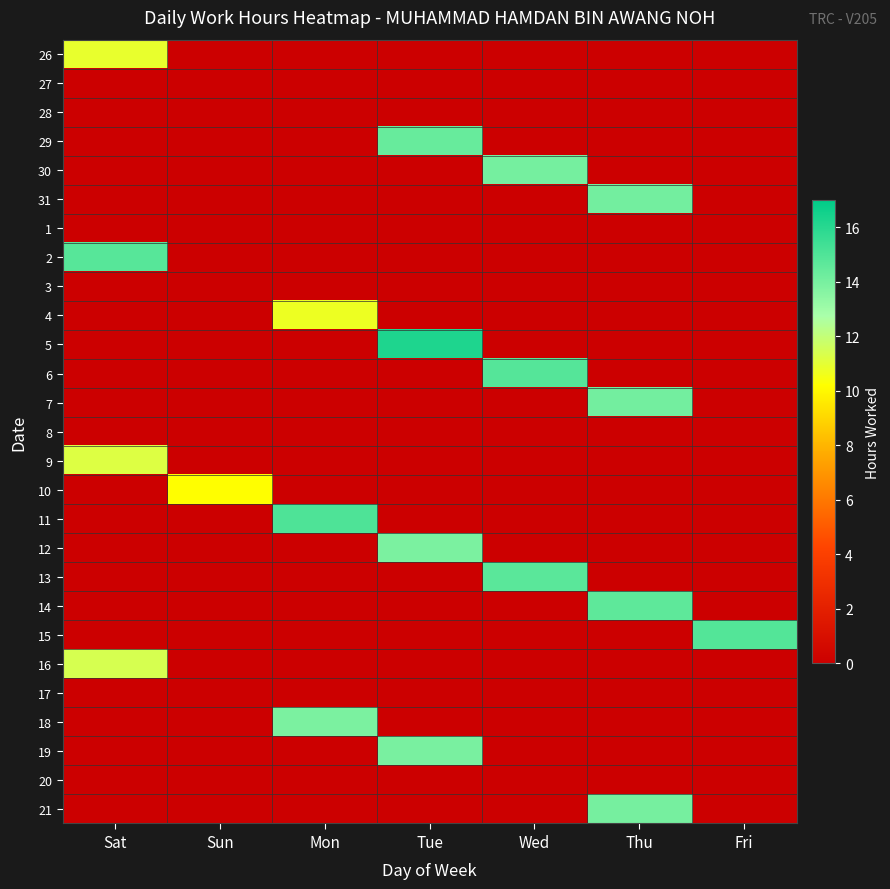

Rank the series by their maximum value, from highest to lowest.

5, 11, 15, 6, 2, 13, 14, 29, 7, 31, 30, 21, 19, 12, 18, 16, 9, 26, 4, 10, 27, 28, 1, 3, 8, 17, 20